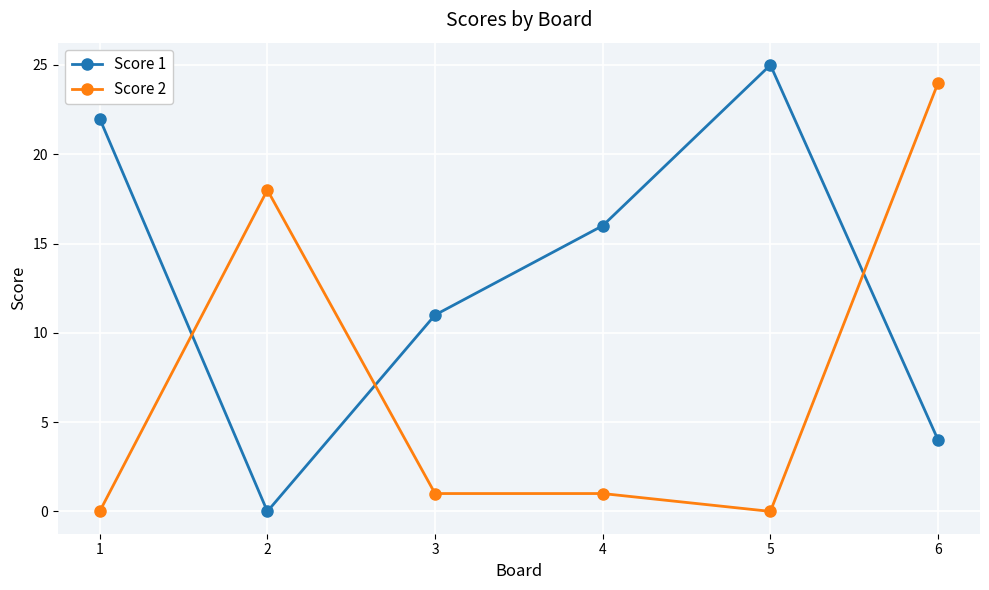

Reading left to right, extract all data points from this chart.

Score 1: 1=22	2=0	3=11	4=16	5=25	6=4
Score 2: 1=0	2=18	3=1	4=1	5=0	6=24